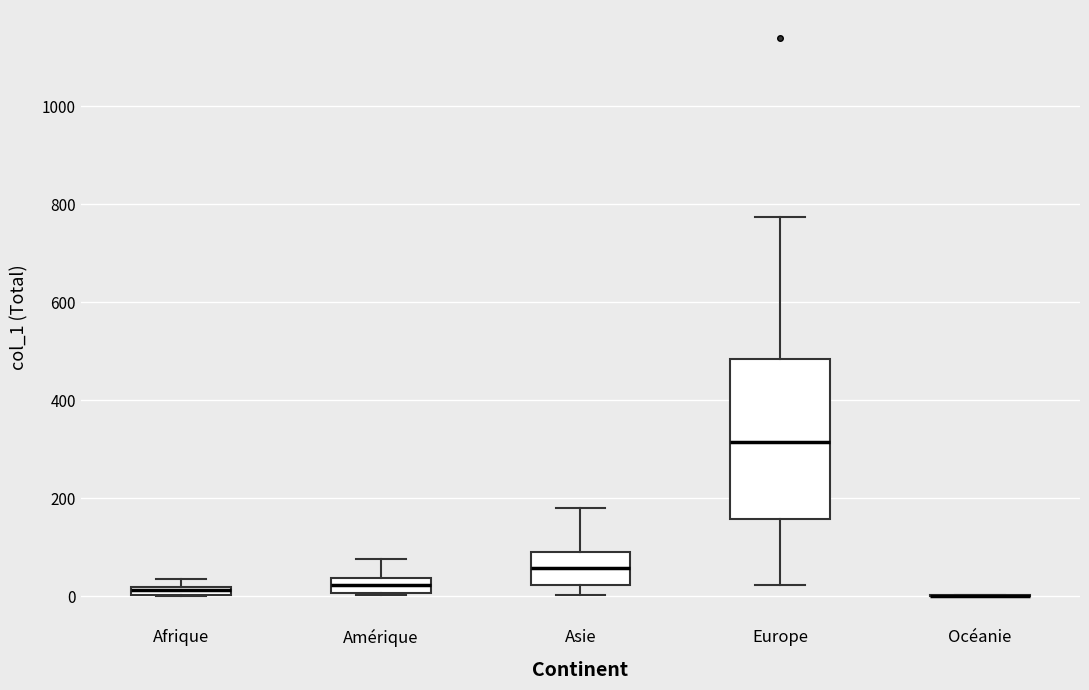

Which box is the tallest, from its lower edge to its upper edge?

Europe